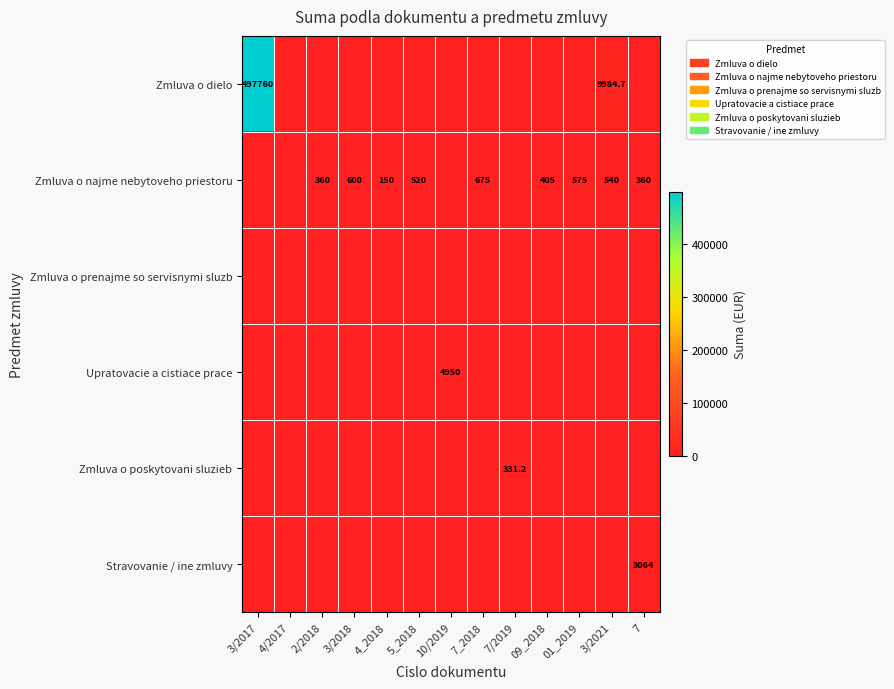

At how many categories does at least one series exceed 186170?

1